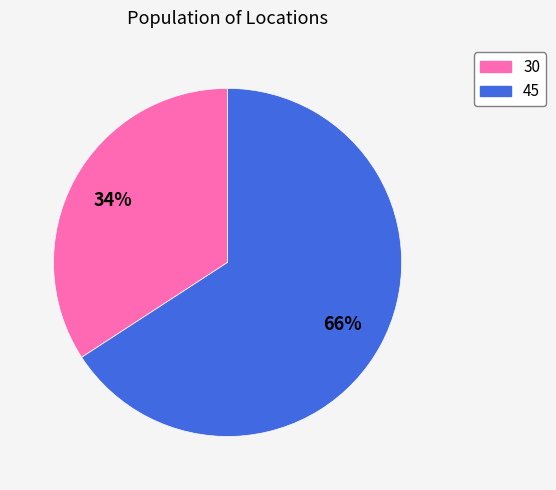

To the nearest percent, what is the difference between the 30 and 45 slice percentages?

32%